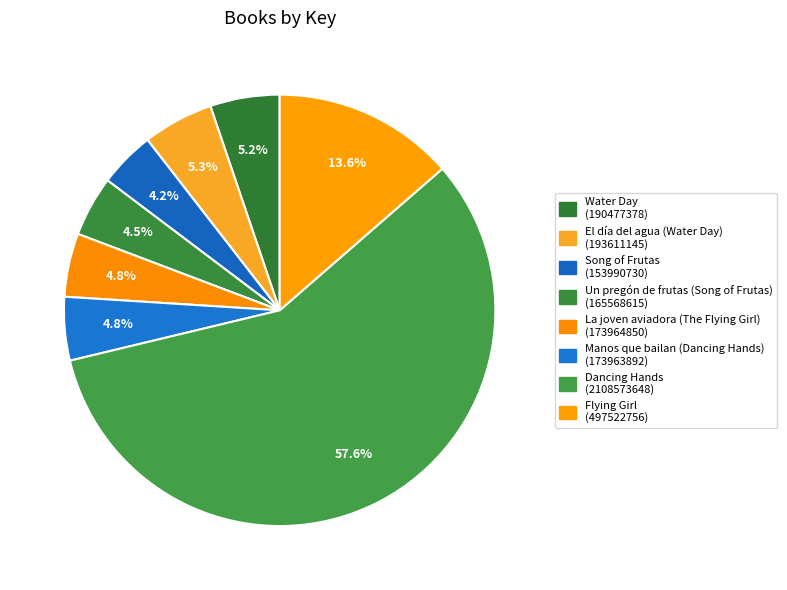

Approximately how many times larger is the value at Un pregón de frutas (Song of Frutas) compared to Water Day?

0.9